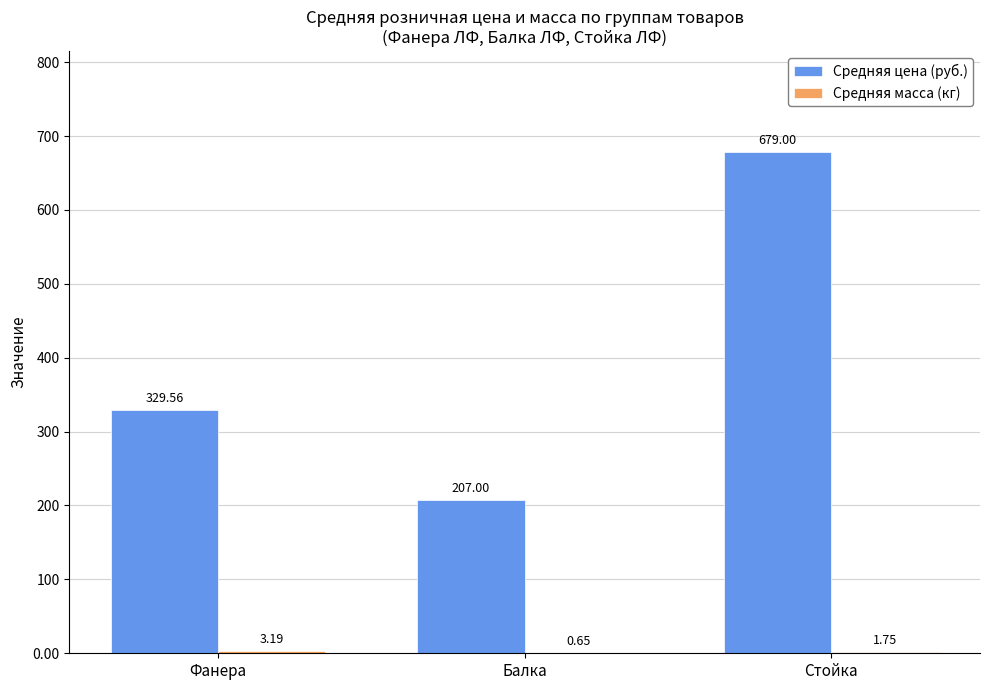

Which label corresponds to the largest value in the chart?

Стойка